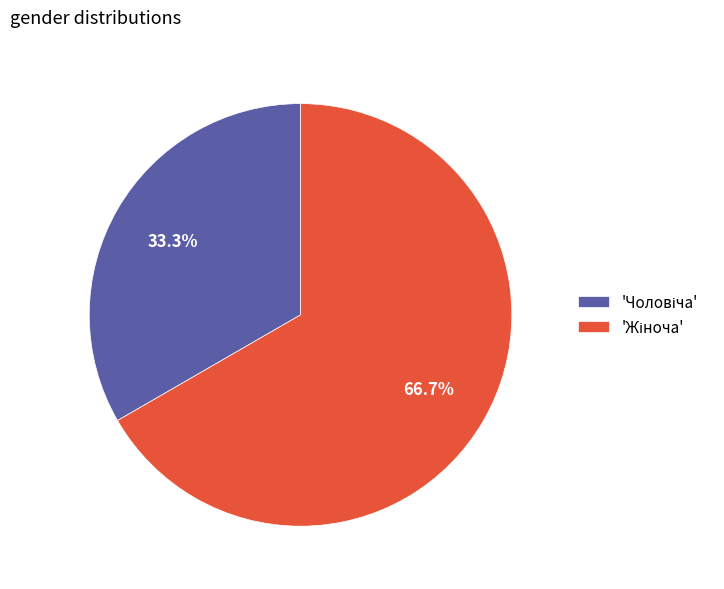

Is there a majority slice in this chart?

Yes